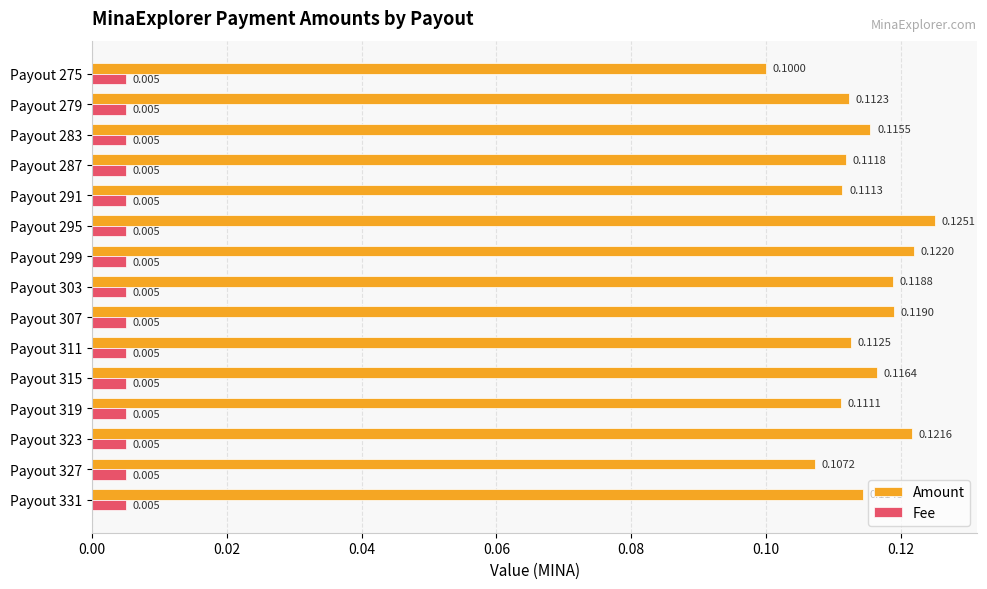

Which series has the largest range (max minus min)?

Amount